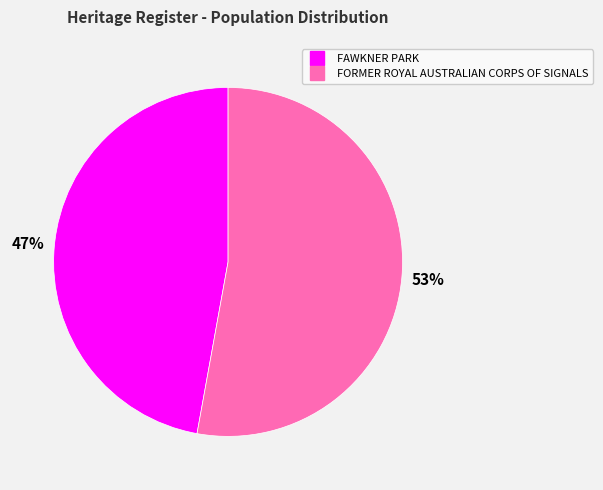

How many segments does this pie chart have?

2